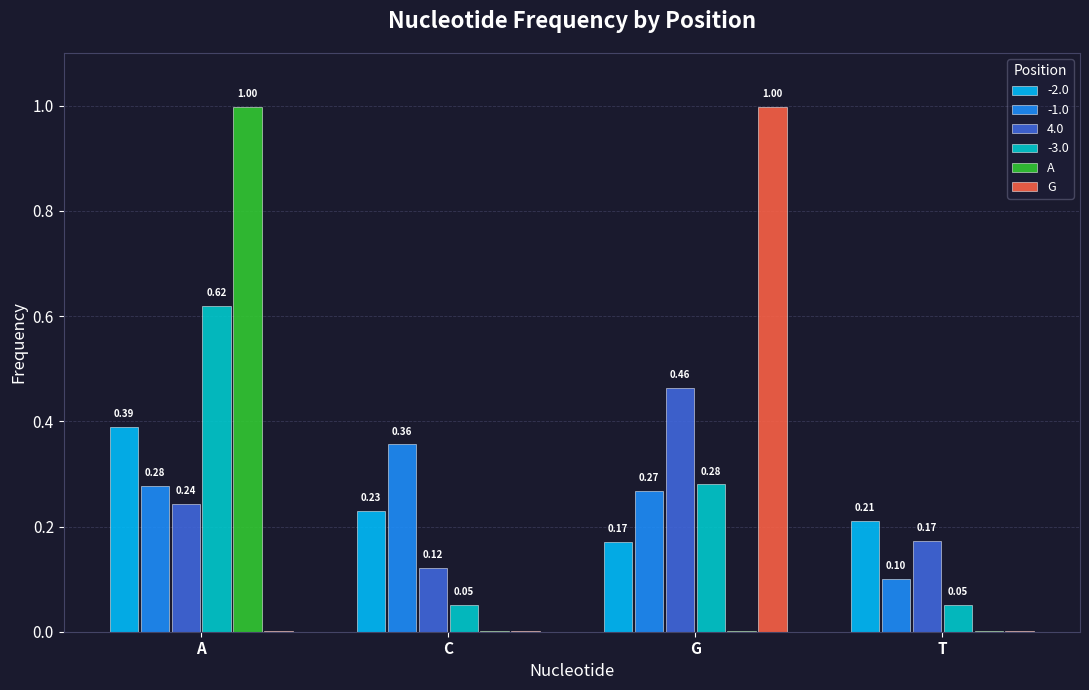

What is the total value across all series at G?

2.2